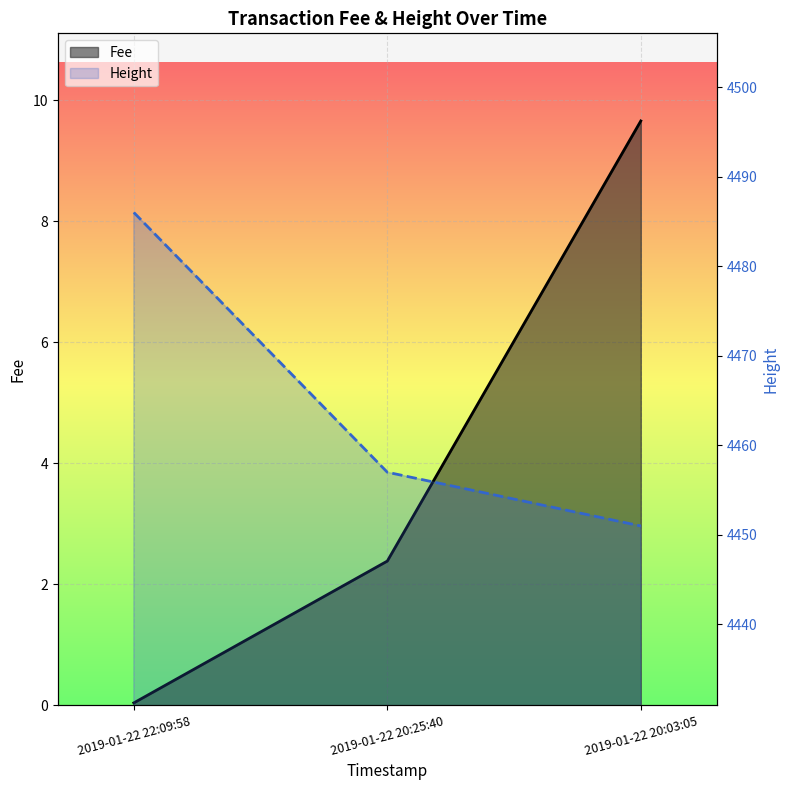

How many categories are shown in the chart?

3